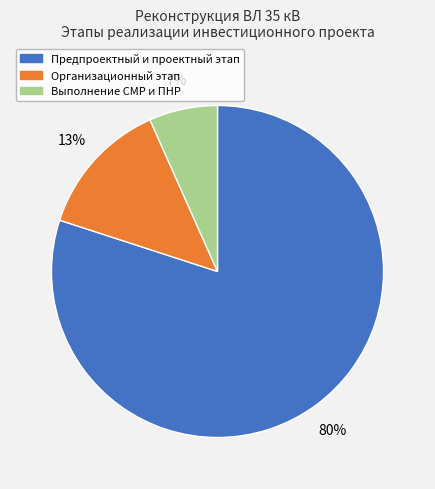

To the nearest percent, what is the difference between the largest and smallest slice percentages?

73%